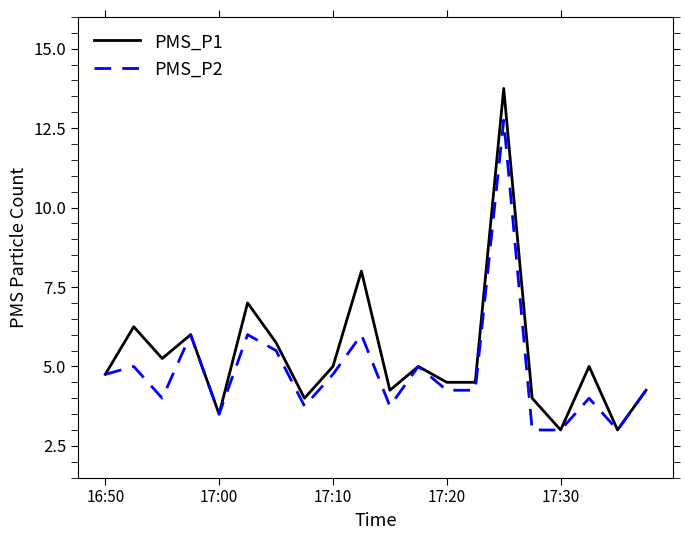

List the series in order of their peak value, highest first.

PMS_P1, PMS_P2